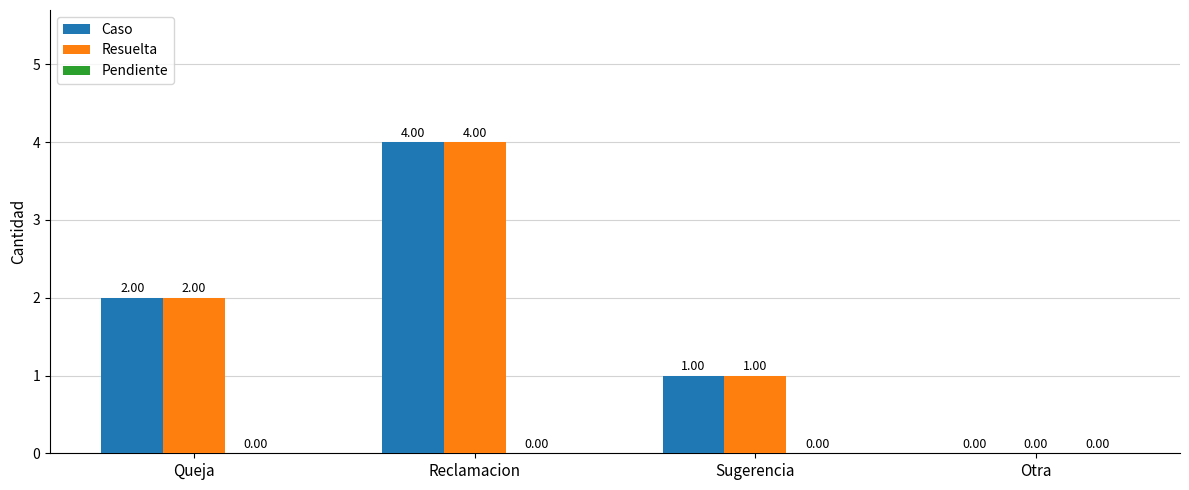

What is the sum of the Resuelta values at Queja and Reclamacion?

6